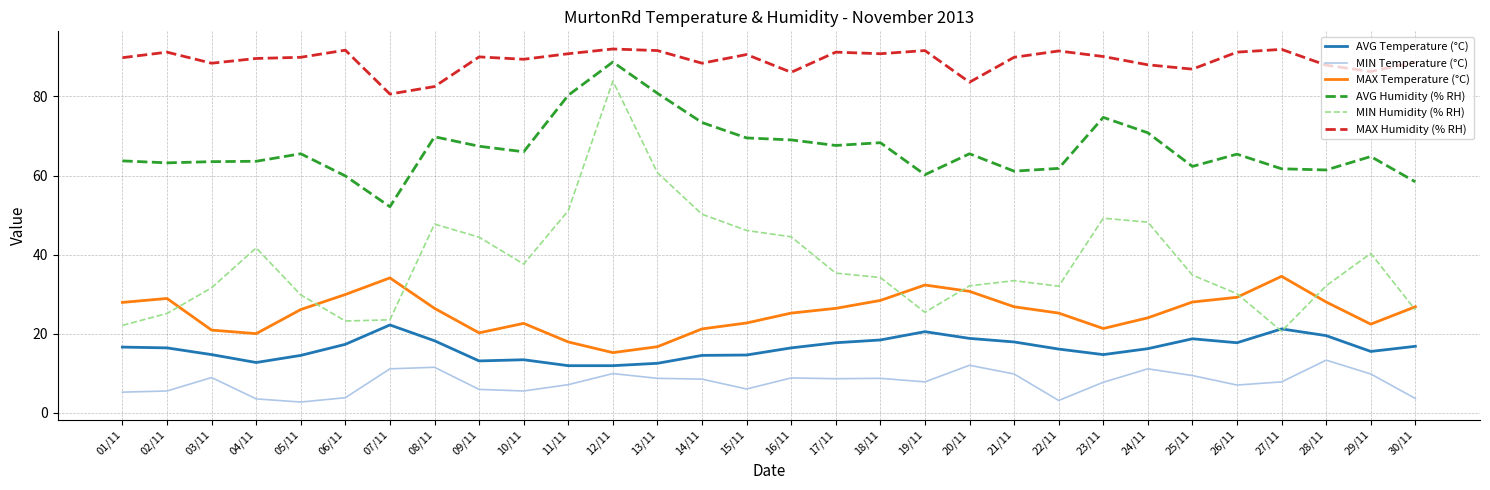

True or false: MAX Humidity (% RH) has more than 2 points higher than both neighbors.

True